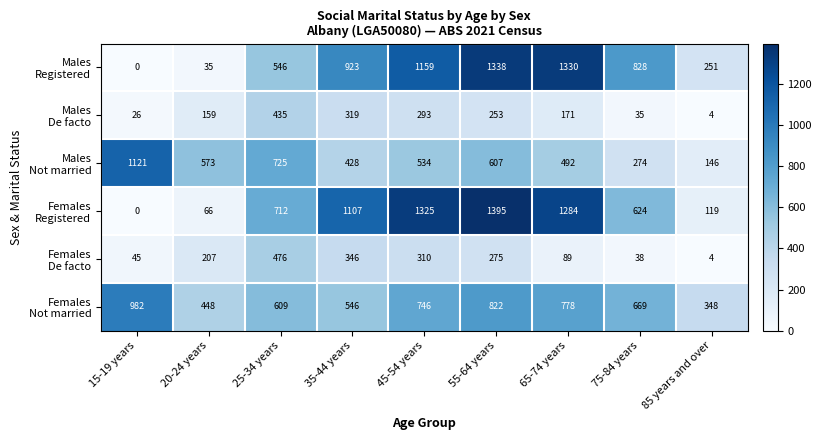

At which category is the sum across all series the highest?

55-64 years